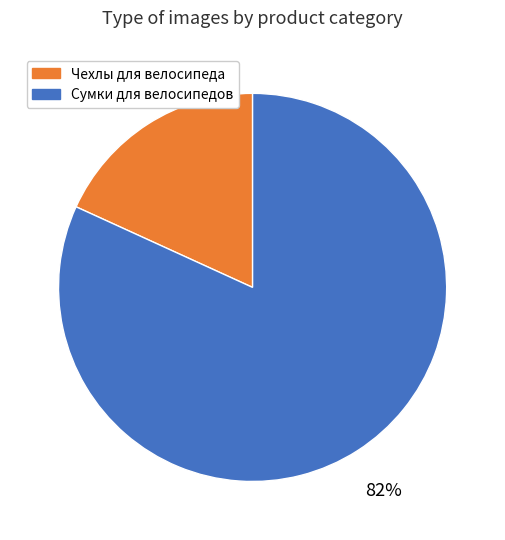

To the nearest percent, what portion does Чехлы для велосипеда represent?

18%